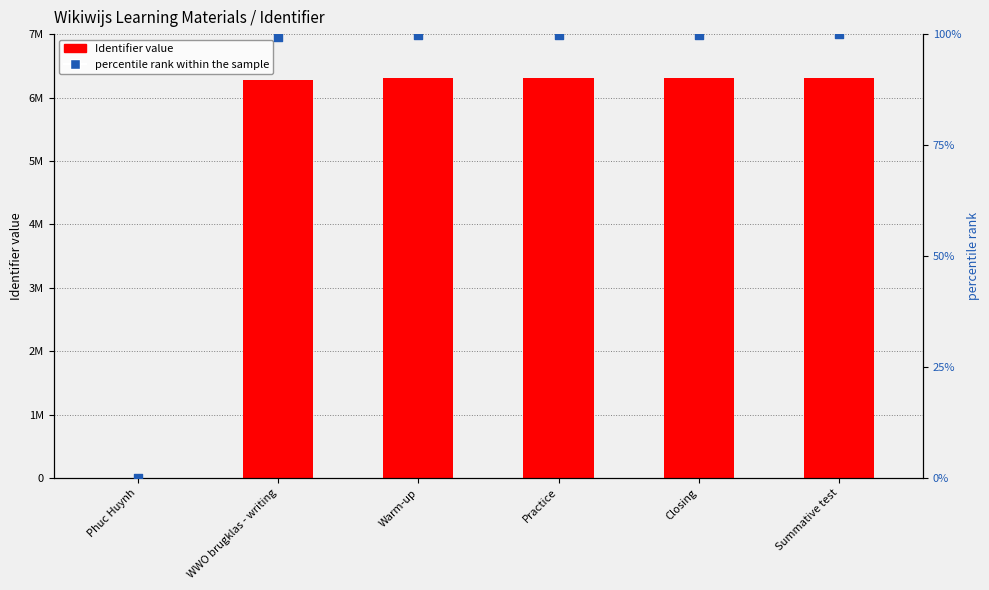

What are all the series names shown in the legend?

Identifier, percentile rank within the sample